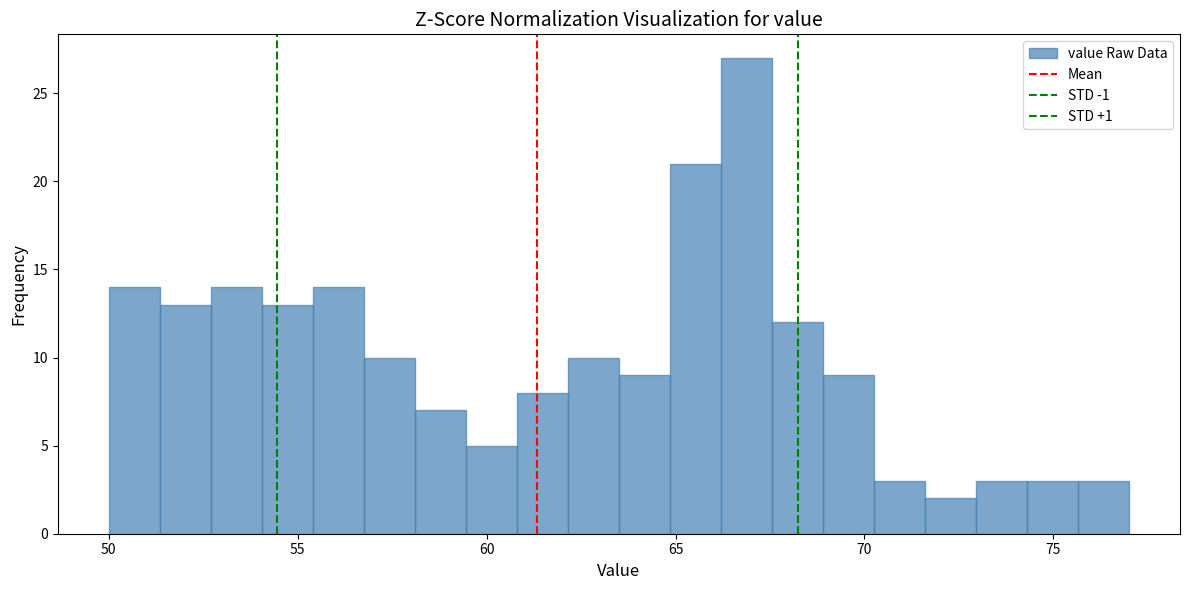

Around what value on the x-axis is the tallest bar? Give the approximate position of its centre, as read against the axis.

67.0